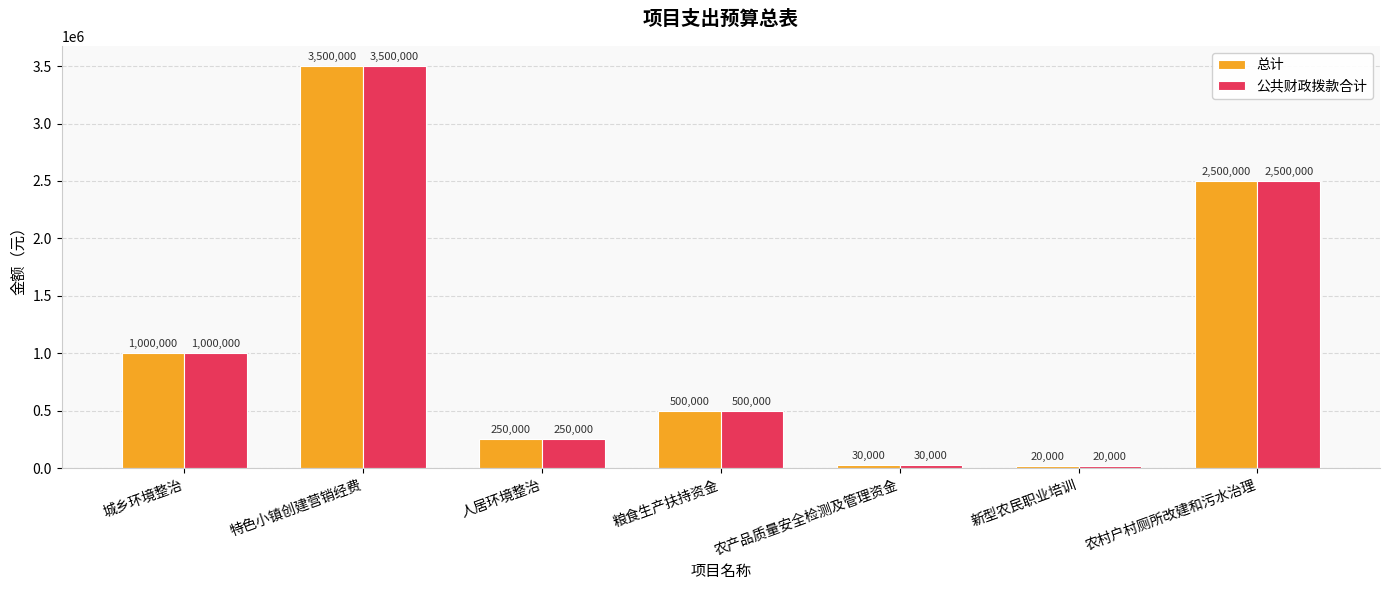

What is the label of the 4th bar from the right?

粮食生产扶持资金